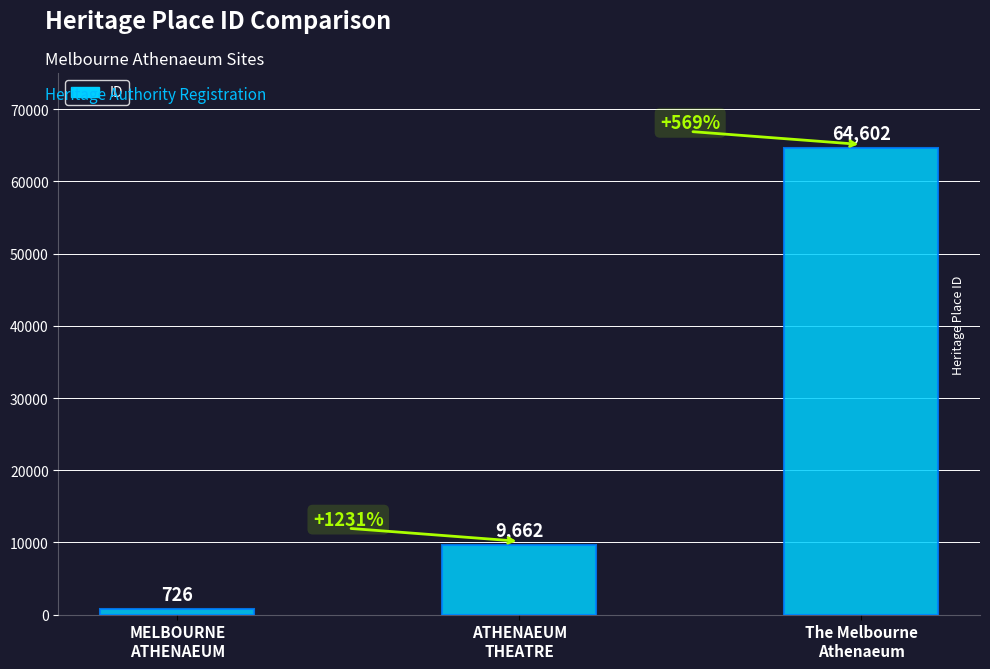

What is the value of the 1st bar from the left?

726